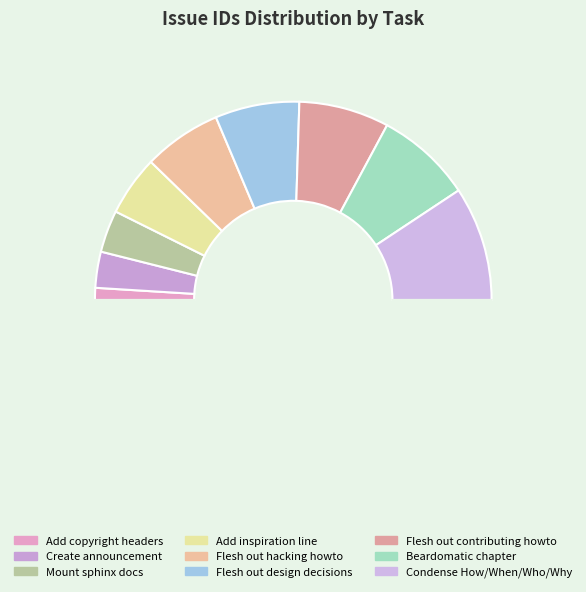

To the nearest percent, what is the average slice percentage?

11%